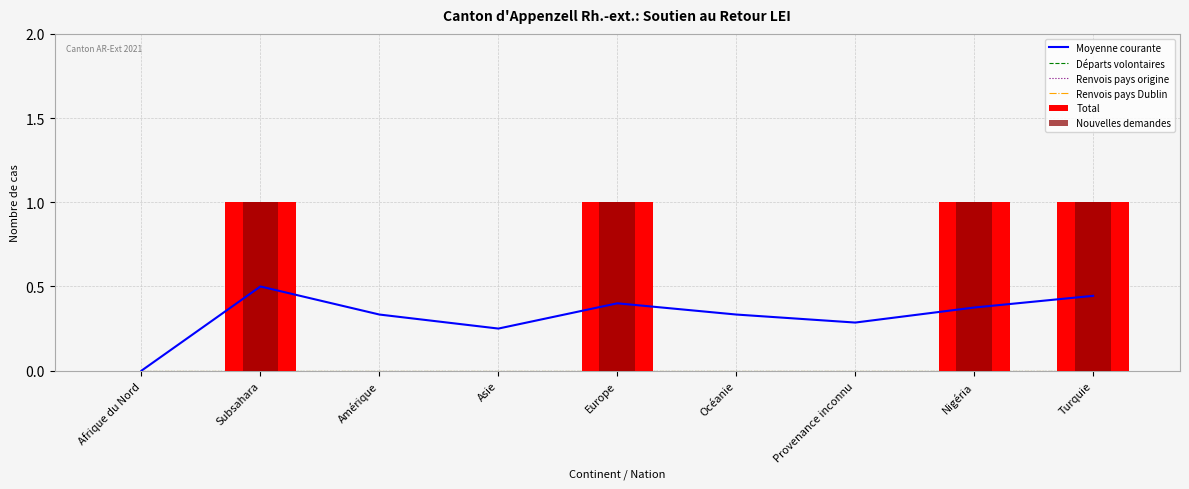

Reading left to right, extract all data points from this chart.

Moyenne courante: 0.0	0.5	0.3	0.2	0.4	0.3	0.3	0.4	0.4
Départs volontaires: 0.0	0.0	0.0	0.0	0.0	0.0	0.0	0.0	0.0
Renvois pays origine: 0.0	0.0	0.0	0.0	0.0	0.0	0.0	0.0	0.0
Renvois pays Dublin: 0.0	0.0	0.0	0.0	0.0	0.0	0.0	0.0	0.0
Total: 0.0	1.0	0.0	0.0	1.0	0.0	0.0	1.0	1.0
Nouvelles demandes: 0.0	1.0	0.0	0.0	1.0	0.0	0.0	1.0	1.0